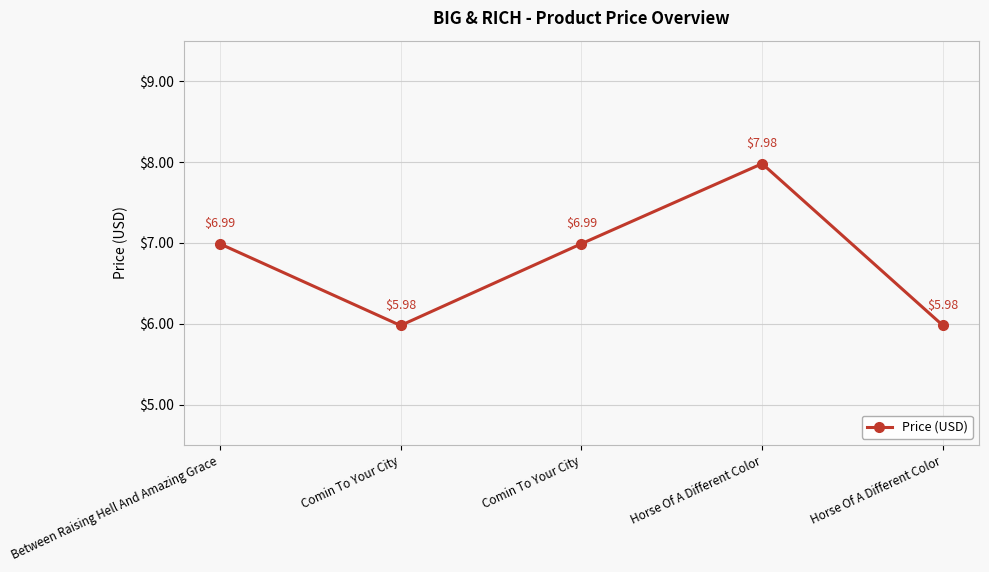

Reading right to left, transcribe all the data shown in this chart.

6.0	8.0	7.0	6.0	7.0